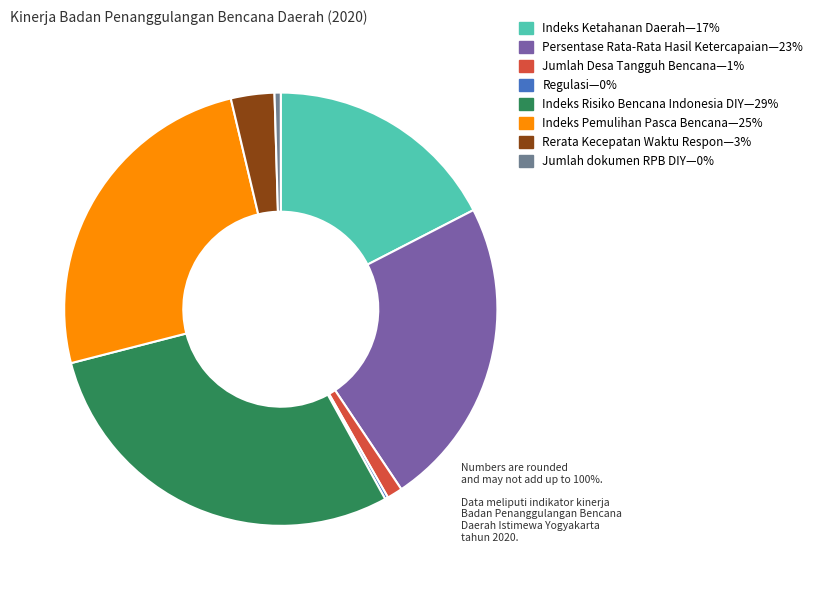

Is there any slice that represents more than half of the pie?

No